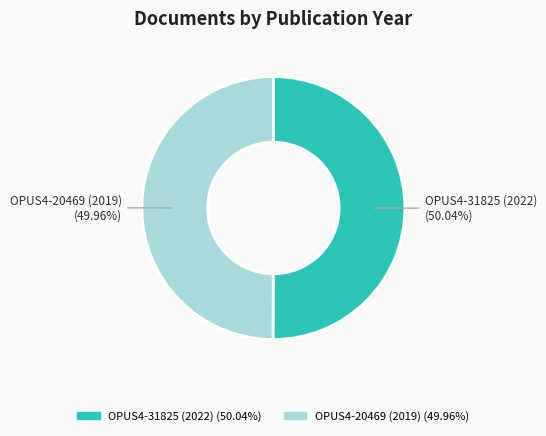

To the nearest percent, what portion does OPUS4-31825 (2022) represent?

50%